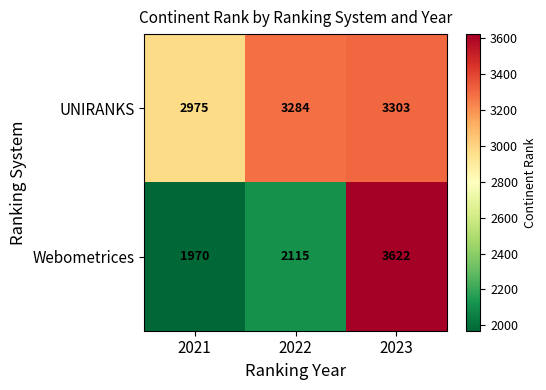

Reading left to right, what are all the values shown in this chart?

UNIRANKS: 2021=2975	2022=3284	2023=3303
Webometrices: 2021=1970	2022=2115	2023=3622